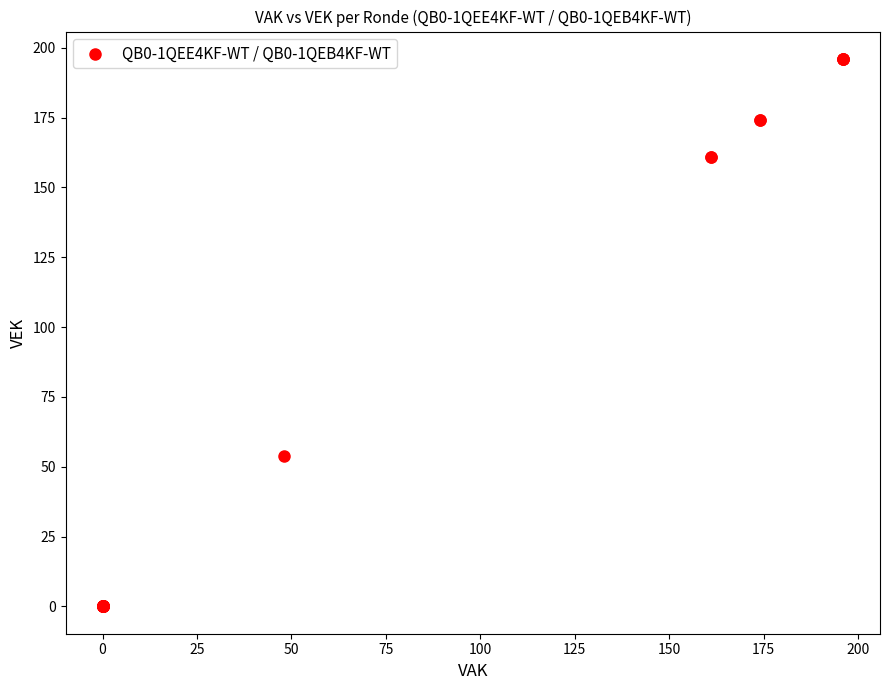

What Y value in the scatter plot is closest to 98?

54